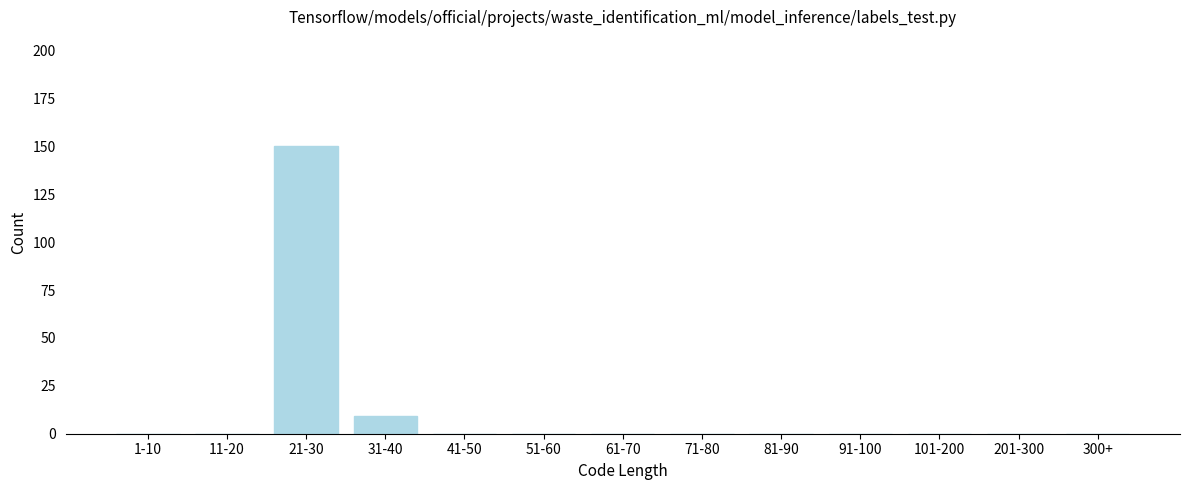

Reading right to left, transcribe all the data shown in this chart.

300+=0	201-300=0	101-200=0	91-100=0	81-90=0	71-80=0	61-70=0	51-60=0	41-50=0	31-40=9	21-30=150	11-20=0	1-10=0